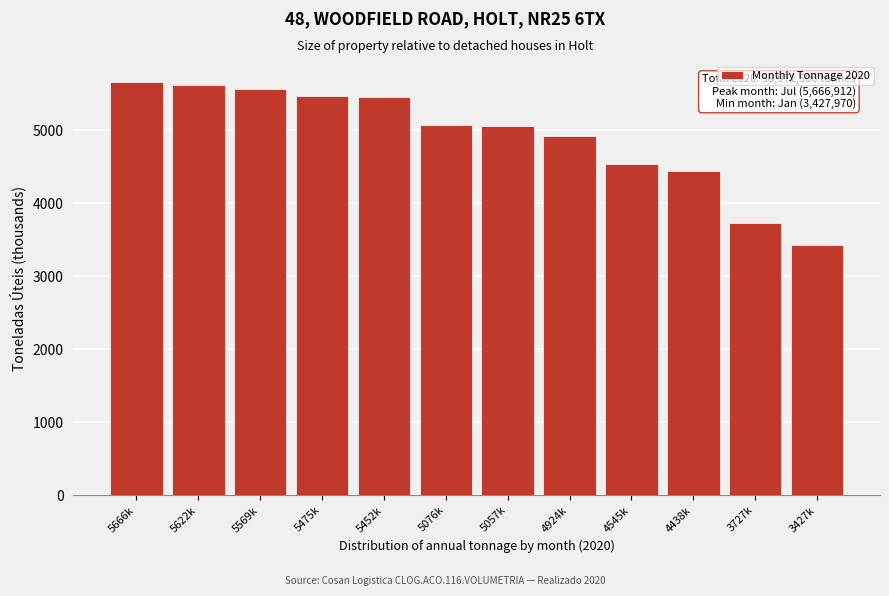

Approximately how many times larger is the value at 5622k compared to 3727k?

1.5